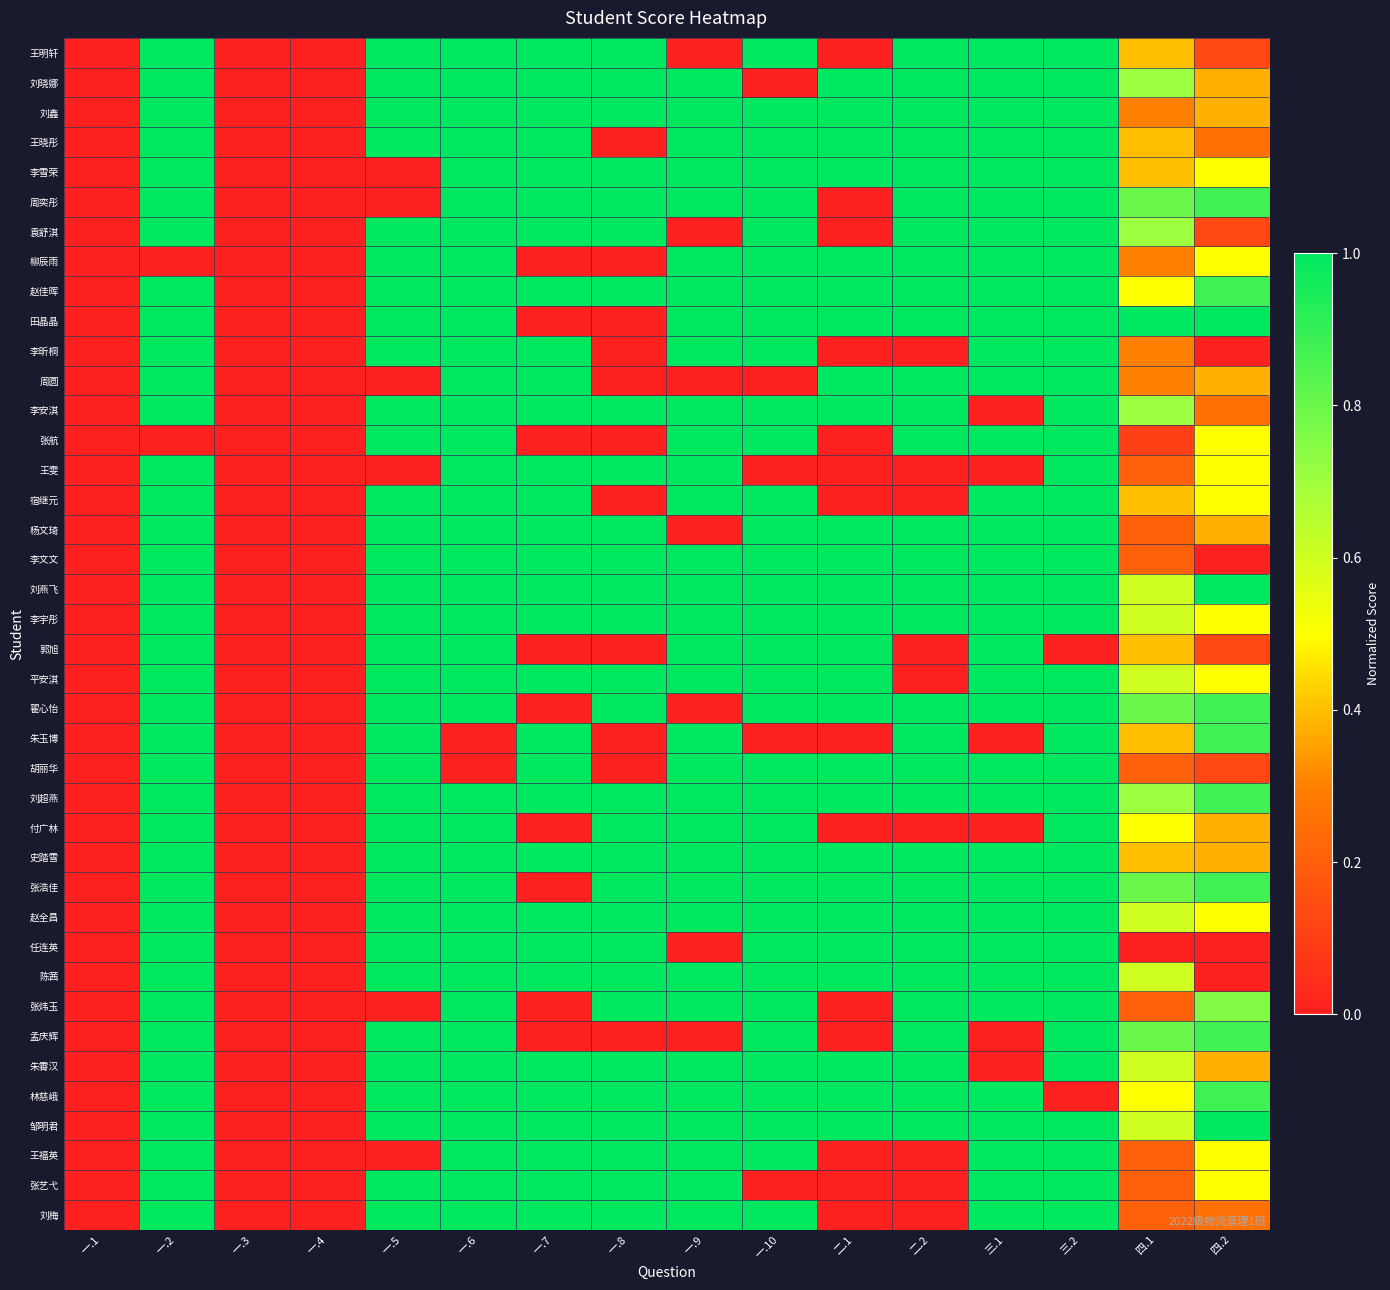

Reading right to left, what are all the values shown in this chart?

王明轩: 四.2=0.1	四.1=0.4	三.2=1.0	三.1=1.0	二.2=1.0	二.1=0.0	一.10=1.0	一.9=0.0	一.8=1.0	一.7=1.0	一.6=1.0	一.5=1.0	一.4=0.0	一.3=0.0	一.2=1.0	一.1=0.0
刘晓娜: 四.2=0.4	四.1=0.7	三.2=1.0	三.1=1.0	二.2=1.0	二.1=1.0	一.10=0.0	一.9=1.0	一.8=1.0	一.7=1.0	一.6=1.0	一.5=1.0	一.4=0.0	一.3=0.0	一.2=1.0	一.1=0.0
刘鑫: 四.2=0.4	四.1=0.3	三.2=1.0	三.1=1.0	二.2=1.0	二.1=1.0	一.10=1.0	一.9=1.0	一.8=1.0	一.7=1.0	一.6=1.0	一.5=1.0	一.4=0.0	一.3=0.0	一.2=1.0	一.1=0.0
王晓彤: 四.2=0.2	四.1=0.4	三.2=1.0	三.1=1.0	二.2=1.0	二.1=1.0	一.10=1.0	一.9=1.0	一.8=0.0	一.7=1.0	一.6=1.0	一.5=1.0	一.4=0.0	一.3=0.0	一.2=1.0	一.1=0.0
李雪荣: 四.2=0.5	四.1=0.4	三.2=1.0	三.1=1.0	二.2=1.0	二.1=1.0	一.10=1.0	一.9=1.0	一.8=1.0	一.7=1.0	一.6=1.0	一.5=0.0	一.4=0.0	一.3=0.0	一.2=1.0	一.1=0.0
周奕彤: 四.2=0.9	四.1=0.8	三.2=1.0	三.1=1.0	二.2=1.0	二.1=0.0	一.10=1.0	一.9=1.0	一.8=1.0	一.7=1.0	一.6=1.0	一.5=0.0	一.4=0.0	一.3=0.0	一.2=1.0	一.1=0.0
袁舒淇: 四.2=0.1	四.1=0.7	三.2=1.0	三.1=1.0	二.2=1.0	二.1=0.0	一.10=1.0	一.9=0.0	一.8=1.0	一.7=1.0	一.6=1.0	一.5=1.0	一.4=0.0	一.3=0.0	一.2=1.0	一.1=0.0
柳辰雨: 四.2=0.5	四.1=0.3	三.2=1.0	三.1=1.0	二.2=1.0	二.1=1.0	一.10=1.0	一.9=1.0	一.8=0.0	一.7=0.0	一.6=1.0	一.5=1.0	一.4=0.0	一.3=0.0	一.2=0.0	一.1=0.0
赵佳晖: 四.2=0.9	四.1=0.5	三.2=1.0	三.1=1.0	二.2=1.0	二.1=1.0	一.10=1.0	一.9=1.0	一.8=1.0	一.7=1.0	一.6=1.0	一.5=1.0	一.4=0.0	一.3=0.0	一.2=1.0	一.1=0.0
田晶晶: 四.2=1.0	四.1=1.0	三.2=1.0	三.1=1.0	二.2=1.0	二.1=1.0	一.10=1.0	一.9=1.0	一.8=0.0	一.7=0.0	一.6=1.0	一.5=1.0	一.4=0.0	一.3=0.0	一.2=1.0	一.1=0.0
李昕桐: 四.2=0.0	四.1=0.3	三.2=1.0	三.1=1.0	二.2=0.0	二.1=0.0	一.10=1.0	一.9=1.0	一.8=0.0	一.7=1.0	一.6=1.0	一.5=1.0	一.4=0.0	一.3=0.0	一.2=1.0	一.1=0.0
周圆: 四.2=0.4	四.1=0.3	三.2=1.0	三.1=1.0	二.2=1.0	二.1=1.0	一.10=0.0	一.9=0.0	一.8=0.0	一.7=1.0	一.6=1.0	一.5=0.0	一.4=0.0	一.3=0.0	一.2=1.0	一.1=0.0
李安淇: 四.2=0.2	四.1=0.7	三.2=1.0	三.1=0.0	二.2=1.0	二.1=1.0	一.10=1.0	一.9=1.0	一.8=1.0	一.7=1.0	一.6=1.0	一.5=1.0	一.4=0.0	一.3=0.0	一.2=1.0	一.1=0.0
张航: 四.2=0.5	四.1=0.1	三.2=1.0	三.1=1.0	二.2=1.0	二.1=0.0	一.10=1.0	一.9=1.0	一.8=0.0	一.7=0.0	一.6=1.0	一.5=1.0	一.4=0.0	一.3=0.0	一.2=0.0	一.1=0.0
王雯: 四.2=0.5	四.1=0.2	三.2=1.0	三.1=0.0	二.2=0.0	二.1=0.0	一.10=0.0	一.9=1.0	一.8=1.0	一.7=1.0	一.6=1.0	一.5=0.0	一.4=0.0	一.3=0.0	一.2=1.0	一.1=0.0
宿继元: 四.2=0.5	四.1=0.4	三.2=1.0	三.1=1.0	二.2=0.0	二.1=0.0	一.10=1.0	一.9=1.0	一.8=0.0	一.7=1.0	一.6=1.0	一.5=1.0	一.4=0.0	一.3=0.0	一.2=1.0	一.1=0.0
杨文琦: 四.2=0.4	四.1=0.2	三.2=1.0	三.1=1.0	二.2=1.0	二.1=1.0	一.10=1.0	一.9=0.0	一.8=1.0	一.7=1.0	一.6=1.0	一.5=1.0	一.4=0.0	一.3=0.0	一.2=1.0	一.1=0.0
李文文: 四.2=0.0	四.1=0.2	三.2=1.0	三.1=1.0	二.2=1.0	二.1=1.0	一.10=1.0	一.9=1.0	一.8=1.0	一.7=1.0	一.6=1.0	一.5=1.0	一.4=0.0	一.3=0.0	一.2=1.0	一.1=0.0
刘燕飞: 四.2=1.0	四.1=0.6	三.2=1.0	三.1=1.0	二.2=1.0	二.1=1.0	一.10=1.0	一.9=1.0	一.8=1.0	一.7=1.0	一.6=1.0	一.5=1.0	一.4=0.0	一.3=0.0	一.2=1.0	一.1=0.0
李宇彤: 四.2=0.5	四.1=0.6	三.2=1.0	三.1=1.0	二.2=1.0	二.1=1.0	一.10=1.0	一.9=1.0	一.8=1.0	一.7=1.0	一.6=1.0	一.5=1.0	一.4=0.0	一.3=0.0	一.2=1.0	一.1=0.0
郭旭: 四.2=0.1	四.1=0.4	三.2=0.0	三.1=1.0	二.2=0.0	二.1=1.0	一.10=1.0	一.9=1.0	一.8=0.0	一.7=0.0	一.6=1.0	一.5=1.0	一.4=0.0	一.3=0.0	一.2=1.0	一.1=0.0
平安淇: 四.2=0.5	四.1=0.6	三.2=1.0	三.1=1.0	二.2=0.0	二.1=1.0	一.10=1.0	一.9=1.0	一.8=1.0	一.7=1.0	一.6=1.0	一.5=1.0	一.4=0.0	一.3=0.0	一.2=1.0	一.1=0.0
翟心怡: 四.2=0.9	四.1=0.8	三.2=1.0	三.1=1.0	二.2=1.0	二.1=1.0	一.10=1.0	一.9=0.0	一.8=1.0	一.7=0.0	一.6=1.0	一.5=1.0	一.4=0.0	一.3=0.0	一.2=1.0	一.1=0.0
朱玉博: 四.2=0.9	四.1=0.4	三.2=1.0	三.1=0.0	二.2=1.0	二.1=0.0	一.10=0.0	一.9=1.0	一.8=0.0	一.7=1.0	一.6=0.0	一.5=1.0	一.4=0.0	一.3=0.0	一.2=1.0	一.1=0.0
胡丽华: 四.2=0.1	四.1=0.2	三.2=1.0	三.1=1.0	二.2=1.0	二.1=1.0	一.10=1.0	一.9=1.0	一.8=0.0	一.7=1.0	一.6=0.0	一.5=1.0	一.4=0.0	一.3=0.0	一.2=1.0	一.1=0.0
刘超燕: 四.2=0.9	四.1=0.7	三.2=1.0	三.1=1.0	二.2=1.0	二.1=1.0	一.10=1.0	一.9=1.0	一.8=1.0	一.7=1.0	一.6=1.0	一.5=1.0	一.4=0.0	一.3=0.0	一.2=1.0	一.1=0.0
付广林: 四.2=0.4	四.1=0.5	三.2=1.0	三.1=0.0	二.2=0.0	二.1=0.0	一.10=1.0	一.9=1.0	一.8=1.0	一.7=0.0	一.6=1.0	一.5=1.0	一.4=0.0	一.3=0.0	一.2=1.0	一.1=0.0
史踏雪: 四.2=0.4	四.1=0.4	三.2=1.0	三.1=1.0	二.2=1.0	二.1=1.0	一.10=1.0	一.9=1.0	一.8=1.0	一.7=1.0	一.6=1.0	一.5=1.0	一.4=0.0	一.3=0.0	一.2=1.0	一.1=0.0
张浩佳: 四.2=0.9	四.1=0.8	三.2=1.0	三.1=1.0	二.2=1.0	二.1=1.0	一.10=1.0	一.9=1.0	一.8=1.0	一.7=0.0	一.6=1.0	一.5=1.0	一.4=0.0	一.3=0.0	一.2=1.0	一.1=0.0
赵全昌: 四.2=0.5	四.1=0.6	三.2=1.0	三.1=1.0	二.2=1.0	二.1=1.0	一.10=1.0	一.9=1.0	一.8=1.0	一.7=1.0	一.6=1.0	一.5=1.0	一.4=0.0	一.3=0.0	一.2=1.0	一.1=0.0
任连英: 四.2=0.0	四.1=0.0	三.2=1.0	三.1=1.0	二.2=1.0	二.1=1.0	一.10=1.0	一.9=0.0	一.8=1.0	一.7=1.0	一.6=1.0	一.5=1.0	一.4=0.0	一.3=0.0	一.2=1.0	一.1=0.0
陈茜: 四.2=0.0	四.1=0.6	三.2=1.0	三.1=1.0	二.2=1.0	二.1=1.0	一.10=1.0	一.9=1.0	一.8=1.0	一.7=1.0	一.6=1.0	一.5=1.0	一.4=0.0	一.3=0.0	一.2=1.0	一.1=0.0
张炜玉: 四.2=0.8	四.1=0.2	三.2=1.0	三.1=1.0	二.2=1.0	二.1=0.0	一.10=1.0	一.9=1.0	一.8=1.0	一.7=0.0	一.6=1.0	一.5=0.0	一.4=0.0	一.3=0.0	一.2=1.0	一.1=0.0
孟庆辉: 四.2=0.9	四.1=0.8	三.2=1.0	三.1=0.0	二.2=1.0	二.1=0.0	一.10=1.0	一.9=0.0	一.8=0.0	一.7=0.0	一.6=1.0	一.5=1.0	一.4=0.0	一.3=0.0	一.2=1.0	一.1=0.0
朱霄汉: 四.2=0.4	四.1=0.6	三.2=1.0	三.1=0.0	二.2=1.0	二.1=1.0	一.10=1.0	一.9=1.0	一.8=1.0	一.7=1.0	一.6=1.0	一.5=1.0	一.4=0.0	一.3=0.0	一.2=1.0	一.1=0.0
林慈峨: 四.2=0.9	四.1=0.5	三.2=0.0	三.1=1.0	二.2=1.0	二.1=1.0	一.10=1.0	一.9=1.0	一.8=1.0	一.7=1.0	一.6=1.0	一.5=1.0	一.4=0.0	一.3=0.0	一.2=1.0	一.1=0.0
邹明君: 四.2=1.0	四.1=0.6	三.2=1.0	三.1=1.0	二.2=1.0	二.1=1.0	一.10=1.0	一.9=1.0	一.8=1.0	一.7=1.0	一.6=1.0	一.5=1.0	一.4=0.0	一.3=0.0	一.2=1.0	一.1=0.0
王福英: 四.2=0.5	四.1=0.2	三.2=1.0	三.1=1.0	二.2=0.0	二.1=0.0	一.10=1.0	一.9=1.0	一.8=1.0	一.7=1.0	一.6=1.0	一.5=0.0	一.4=0.0	一.3=0.0	一.2=1.0	一.1=0.0
张艺弋: 四.2=0.5	四.1=0.2	三.2=1.0	三.1=1.0	二.2=0.0	二.1=0.0	一.10=0.0	一.9=1.0	一.8=1.0	一.7=1.0	一.6=1.0	一.5=1.0	一.4=0.0	一.3=0.0	一.2=1.0	一.1=0.0
刘梅: 四.2=0.2	四.1=0.2	三.2=1.0	三.1=1.0	二.2=0.0	二.1=0.0	一.10=1.0	一.9=1.0	一.8=1.0	一.7=1.0	一.6=1.0	一.5=1.0	一.4=0.0	一.3=0.0	一.2=1.0	一.1=0.0